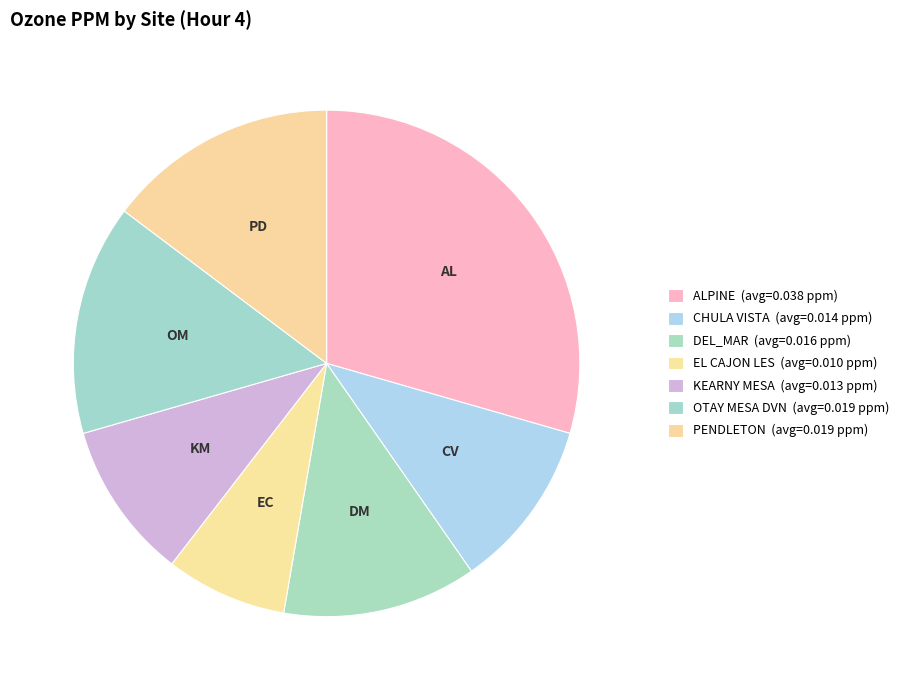

Between CHULA VISTA and ALPINE, which is larger?

ALPINE